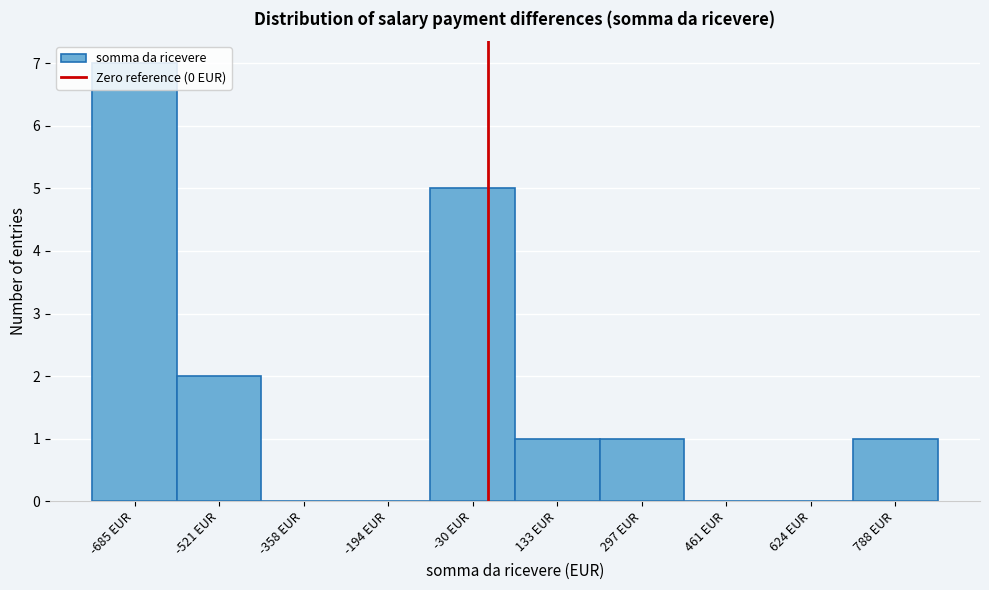

Which range on the x-axis has the tallest bar?

-760 to -600